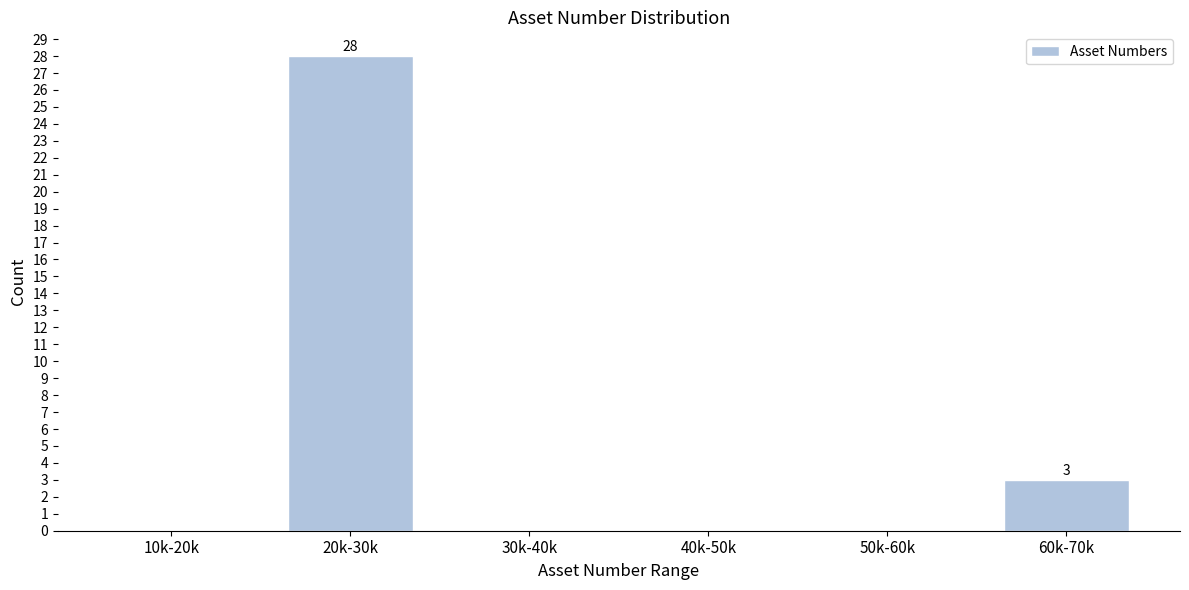

Reading left to right, transcribe all the data shown in this chart.

10k-20k=0	20k-30k=28	30k-40k=0	40k-50k=0	50k-60k=0	60k-70k=3